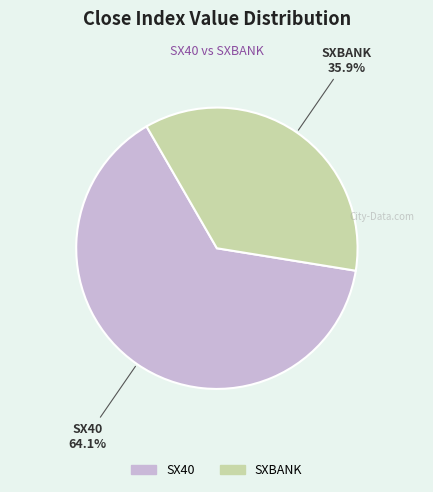

To the nearest percent, what is the average slice percentage?

50%